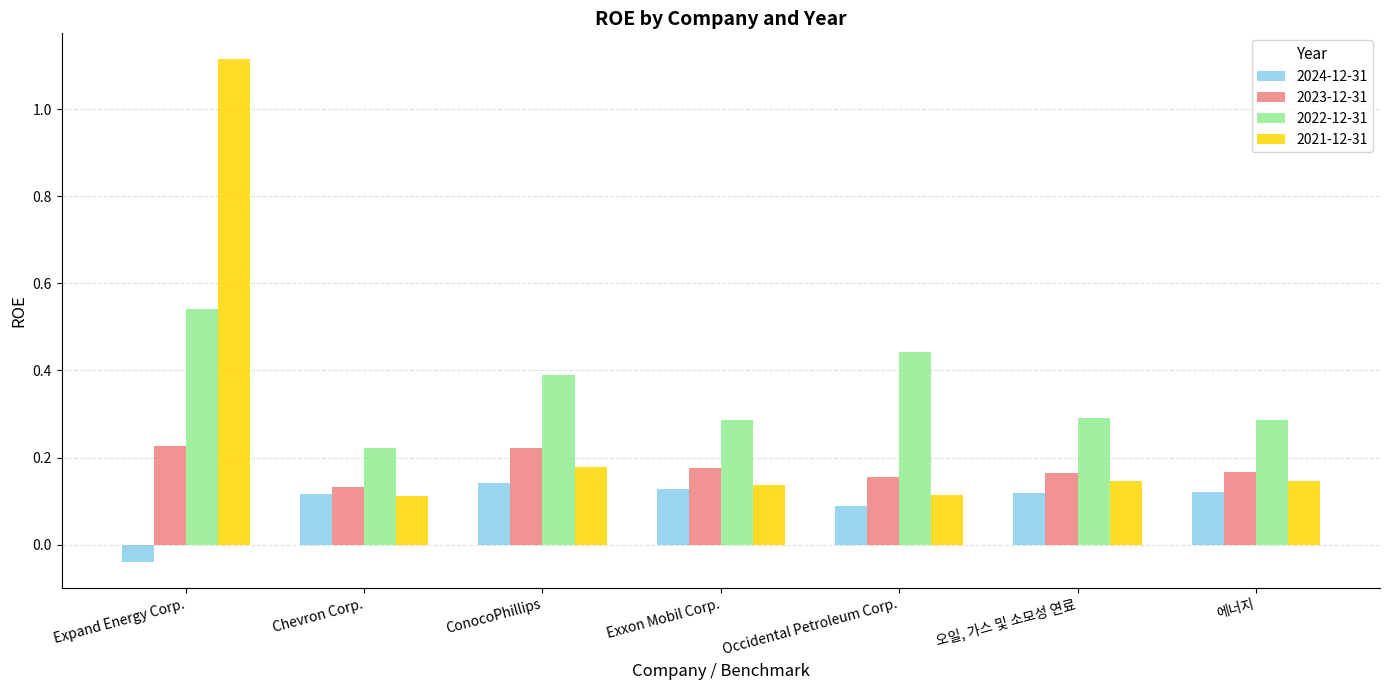

What is the difference between the 2021-12-31 values at Expand Energy Corp. and ConocoPhillips?

0.9